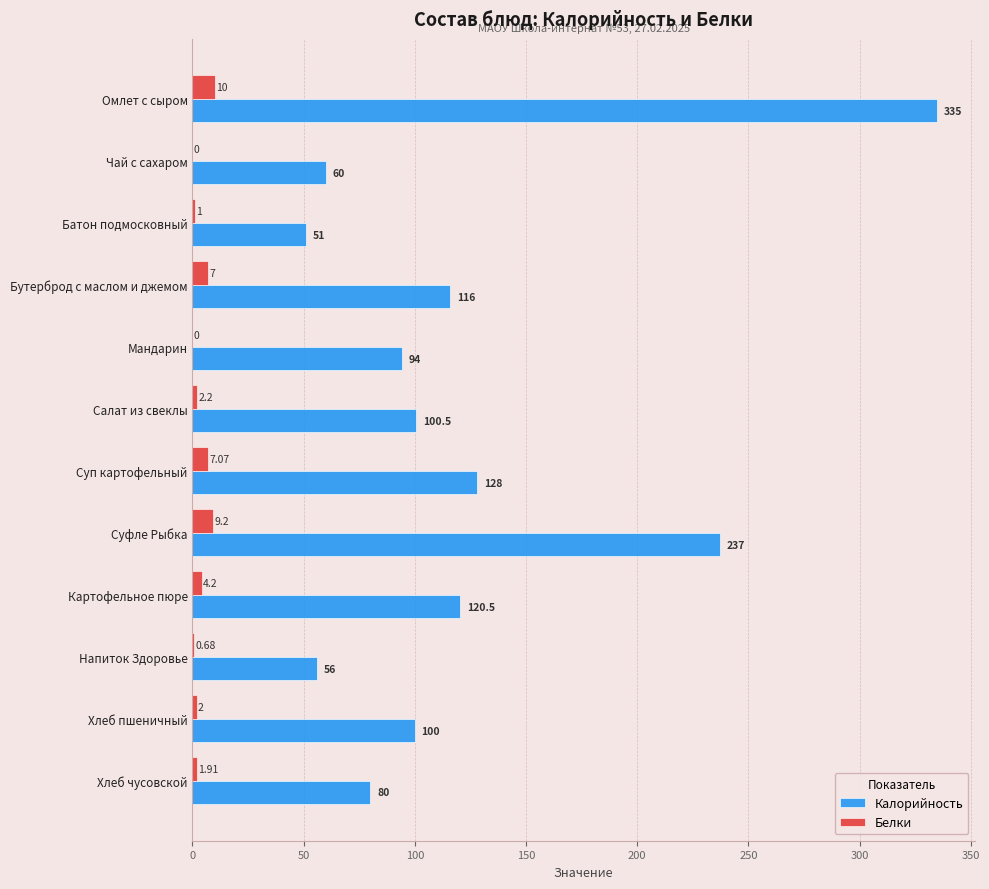

Count the number of categories in the chart.

12